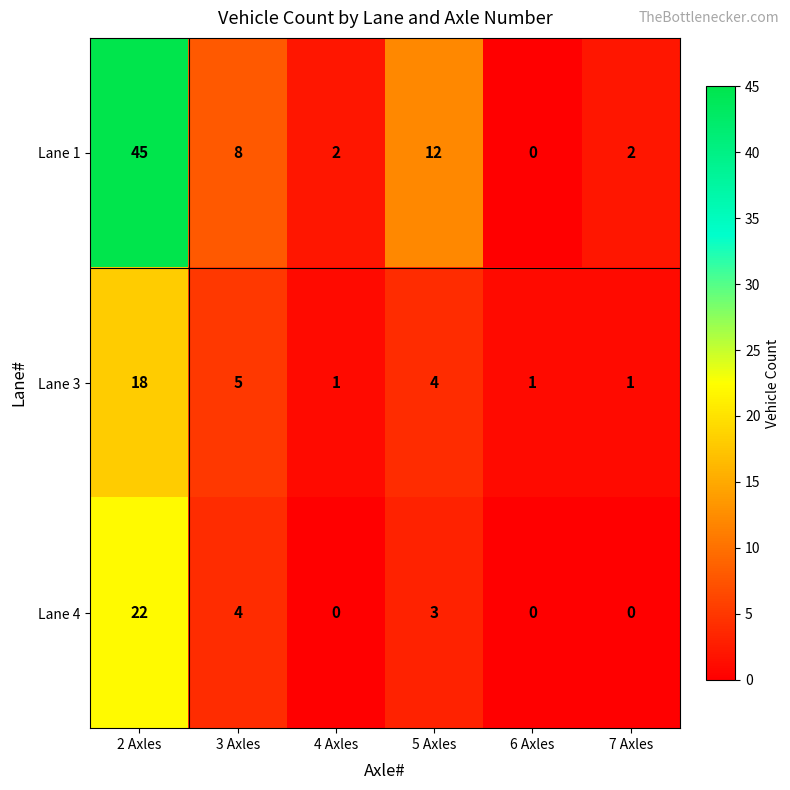

At which category is the sum across all series the highest?

2 Axles